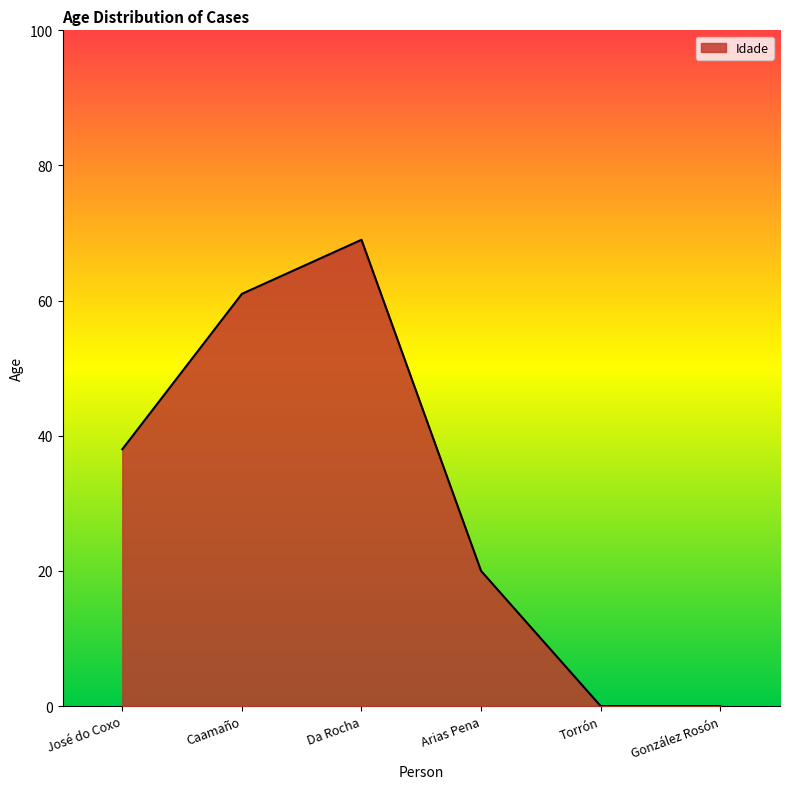

How many values are below 38?

3